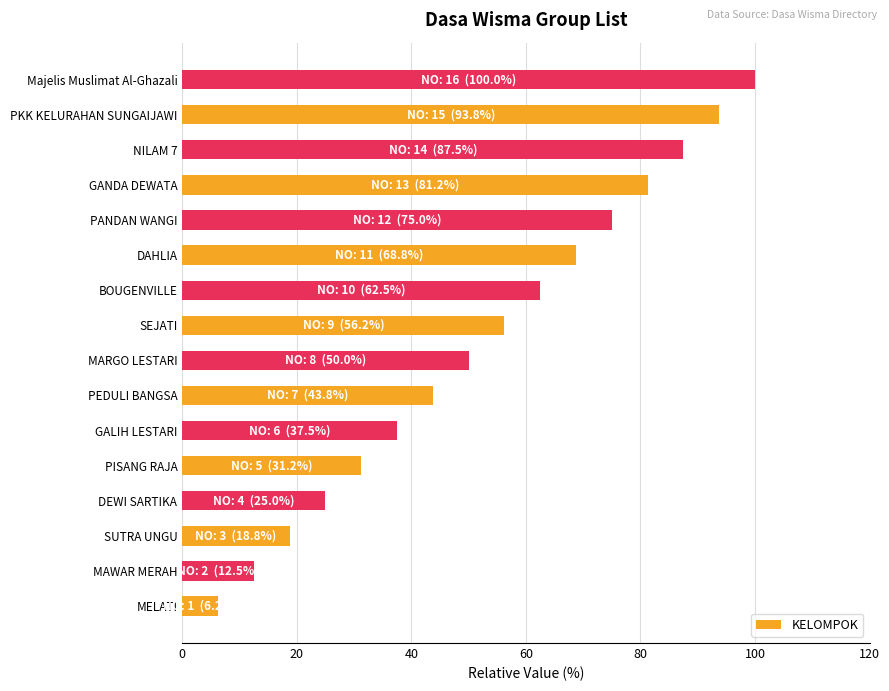

Rank the categories by value from lowest to highest.

MELATI, MAWAR MERAH, SUTRA UNGU, DEWI SARTIKA, PISANG RAJA, GALIH LESTARI, PEDULI BANGSA, MARGO LESTARI, SEJATI, BOUGENVILLE, DAHLIA, PANDAN WANGI, GANDA DEWATA, NILAM 7, PKK KELURAHAN SUNGAIJAWI, Majelis Muslimat Al-Ghazali